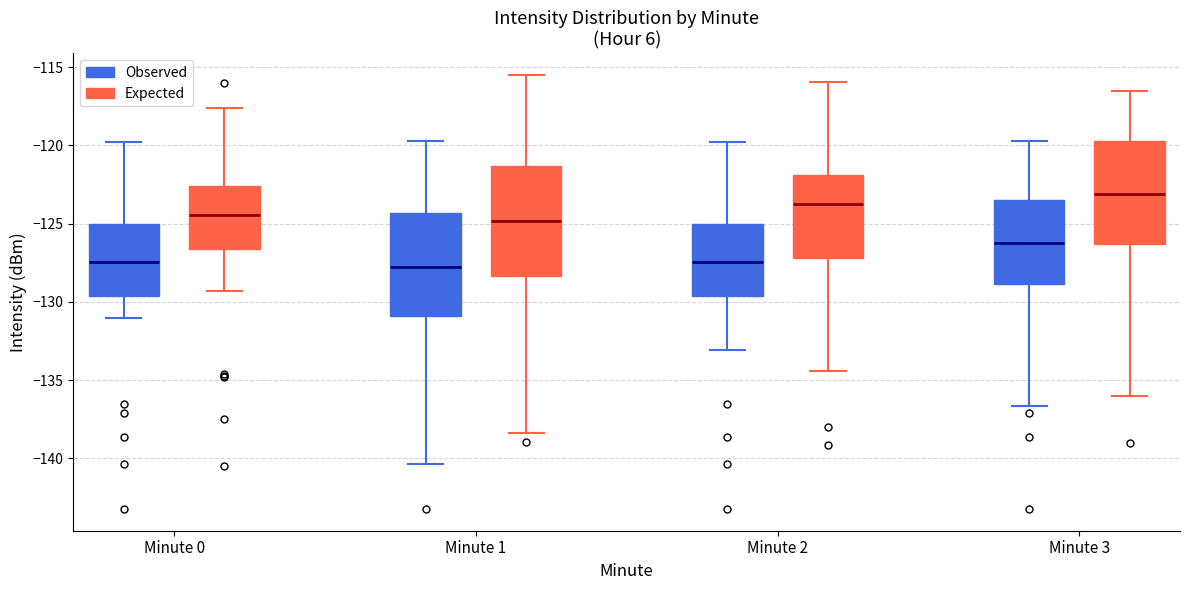

Reading left to right, transcribe this box plot: for each box, give where its median line is, the range the box spans, and where its two whiskers end, as read against the y-axis. The values are not printed on the chart, so give them approximately, as read against the axis.

Minute 0 (Observed): median -127.5, box -129.5 to -125.0, whiskers -131.0 to -120.0
Minute 0 (Expected): median -124.5, box -126.5 to -122.5, whiskers -129.5 to -117.5
Minute 1 (Observed): median -128.0, box -131.0 to -124.5, whiskers -140.5 to -119.5
Minute 1 (Expected): median -125.0, box -128.5 to -121.5, whiskers -138.5 to -115.5
Minute 2 (Observed): median -127.5, box -129.5 to -125.0, whiskers -133.0 to -120.0
Minute 2 (Expected): median -124.0, box -127.0 to -122.0, whiskers -134.5 to -116.0
Minute 3 (Observed): median -126.0, box -129.0 to -123.5, whiskers -136.5 to -119.5
Minute 3 (Expected): median -123.0, box -126.5 to -119.5, whiskers -136.0 to -116.5